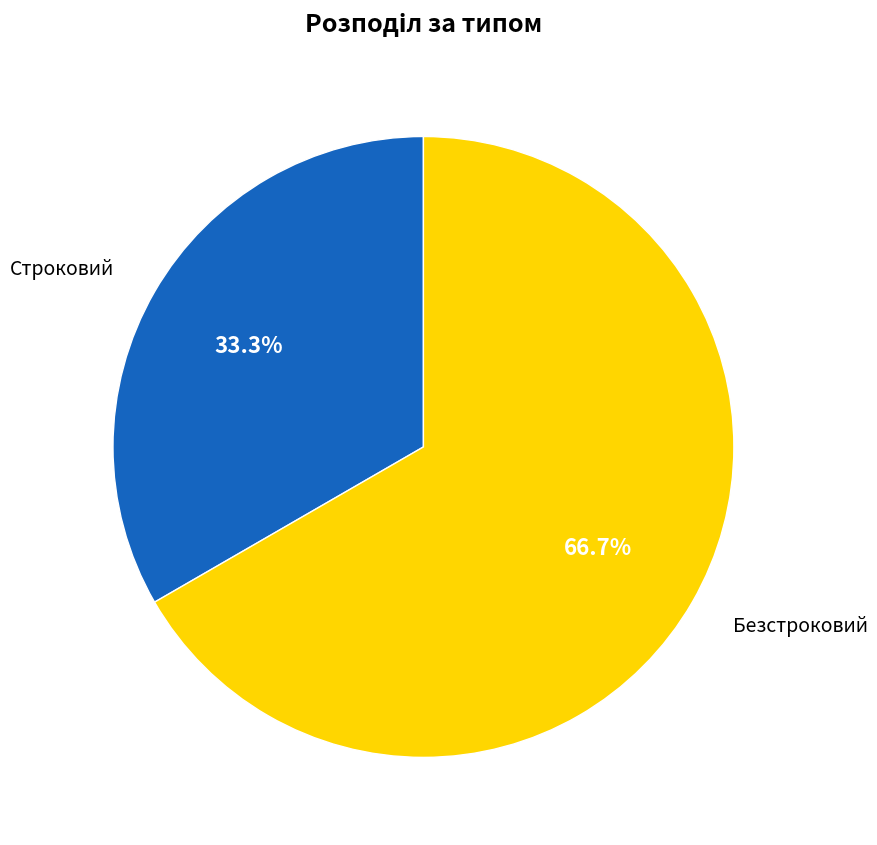

What is the majority slice?

Безстроковий